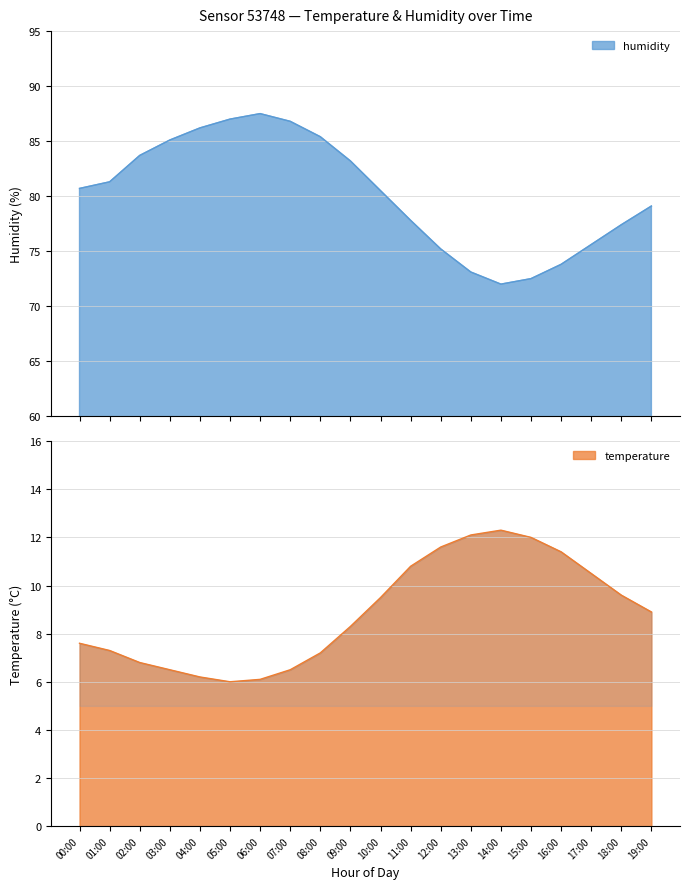

True or false: humidity and temperature cross at least once.

False